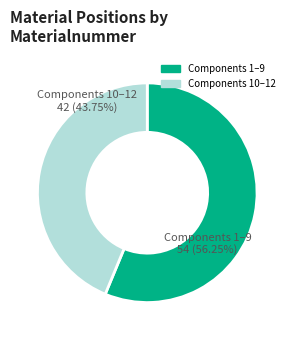

Is there a majority slice in this chart?

Yes